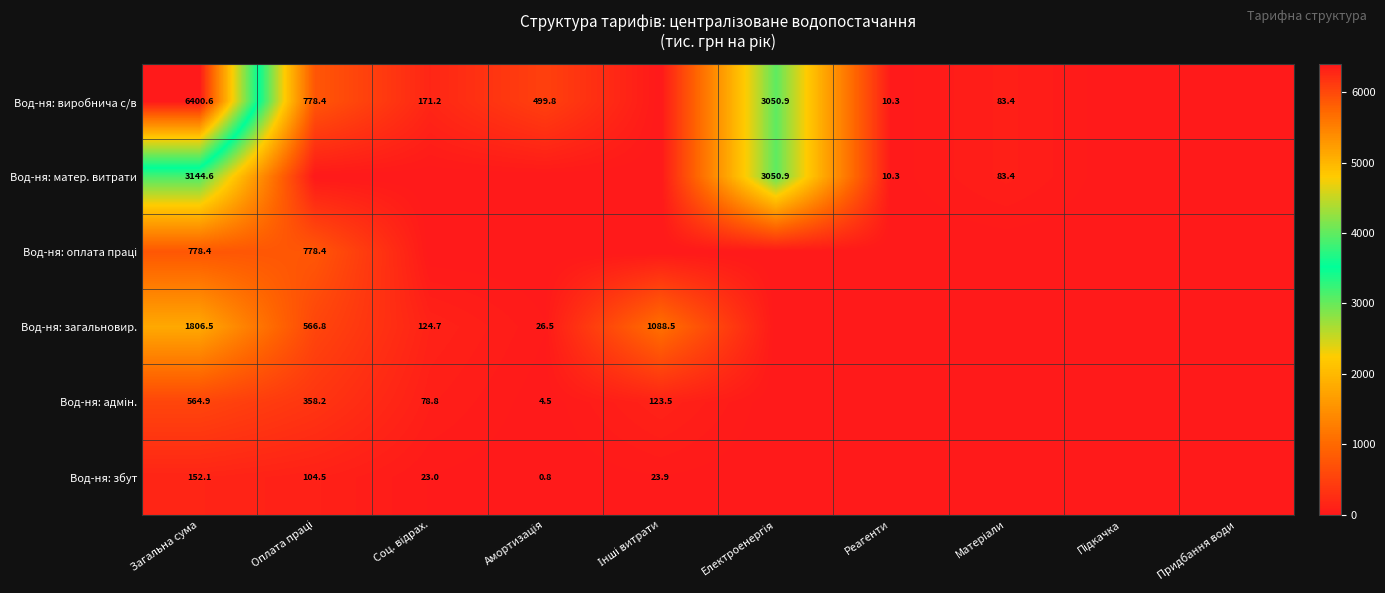

At which category is the sum across all series the highest?

Загальна сума